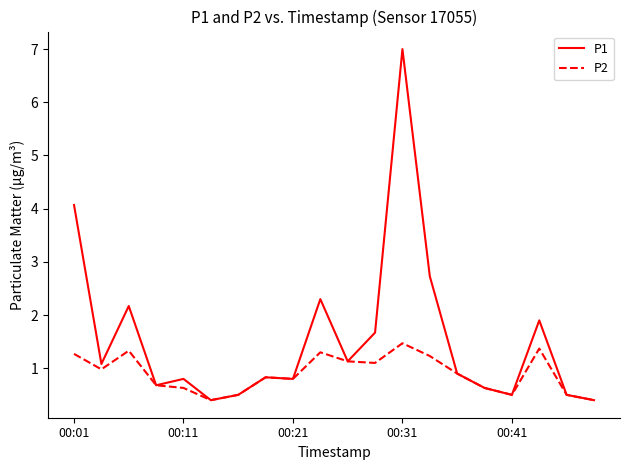

What is the minimum value shown in the chart?

0.4